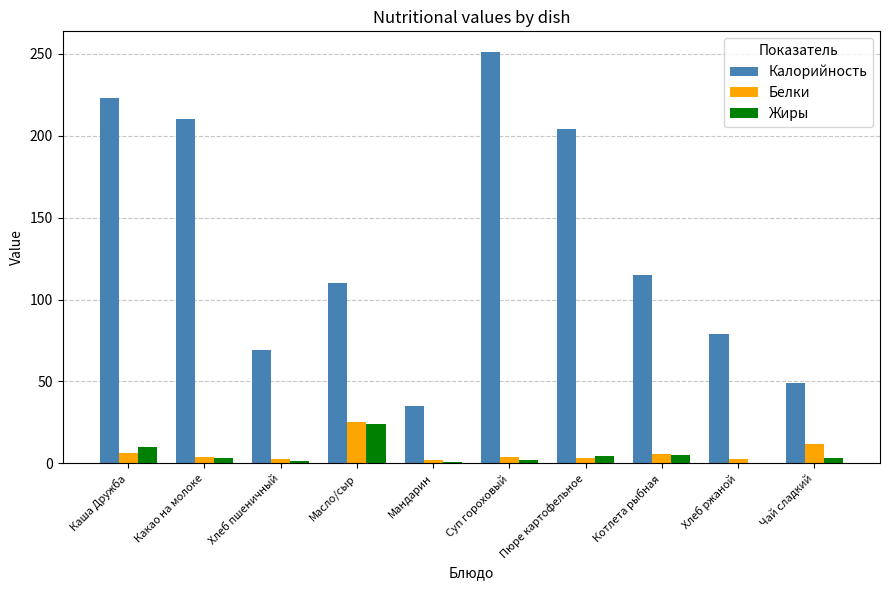

Read the Жиры value at Чай сладкий.

3.1